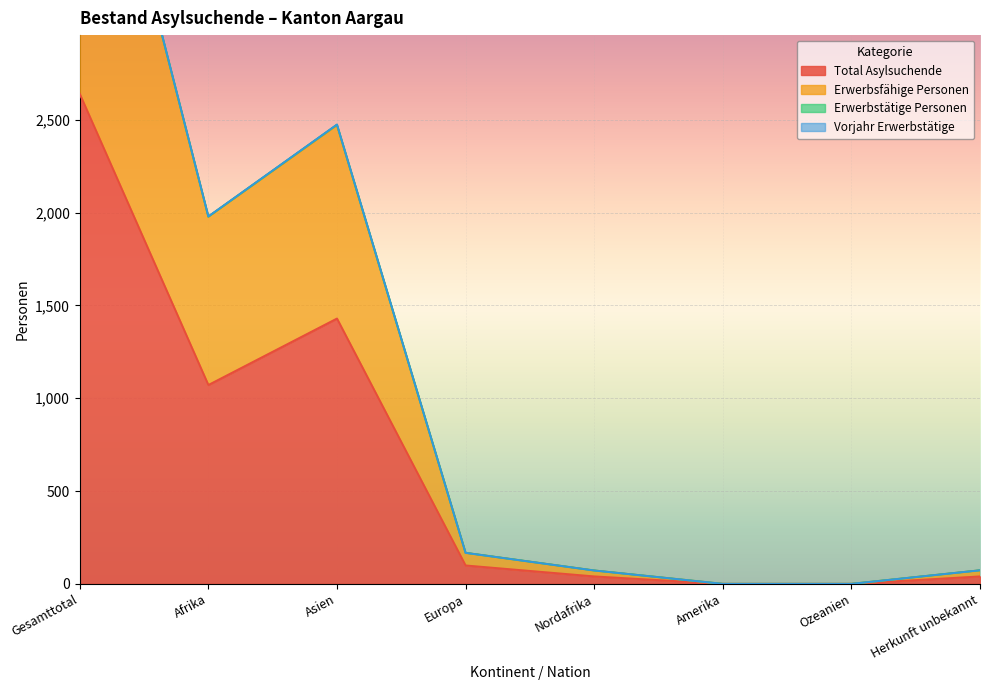

True or false: Total Asylsuchende has more than 1 points higher than both neighbors.

False